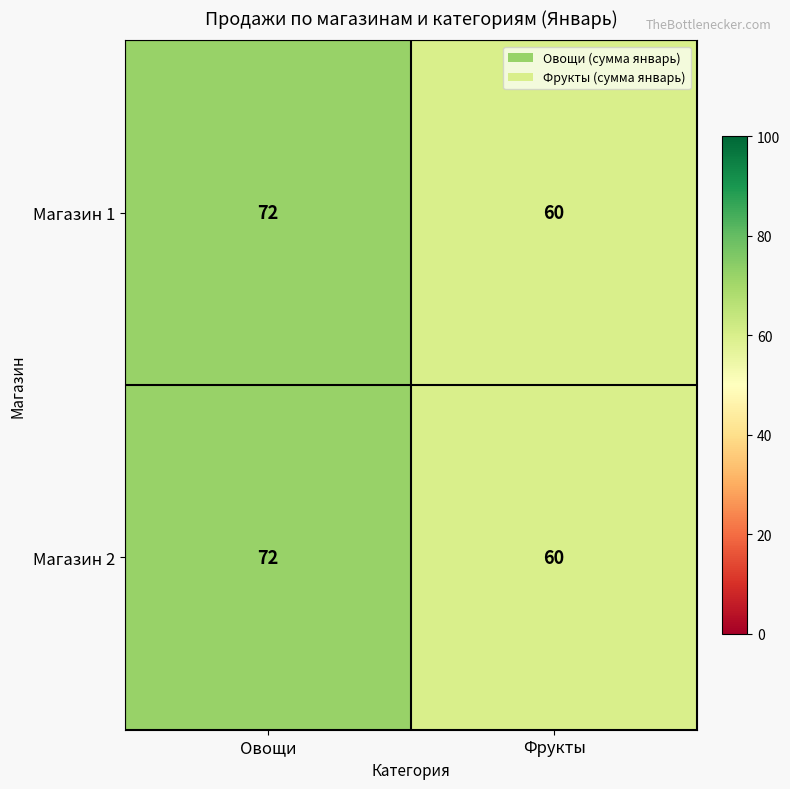

What is the total value across all series at Фрукты?

120